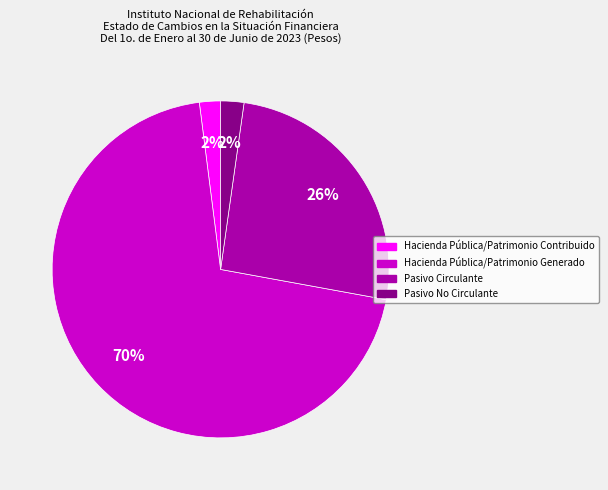

Do Pasivo Circulante and Hacienda Pública/Patrimonio Contribuido together represent more than half of the pie?

No